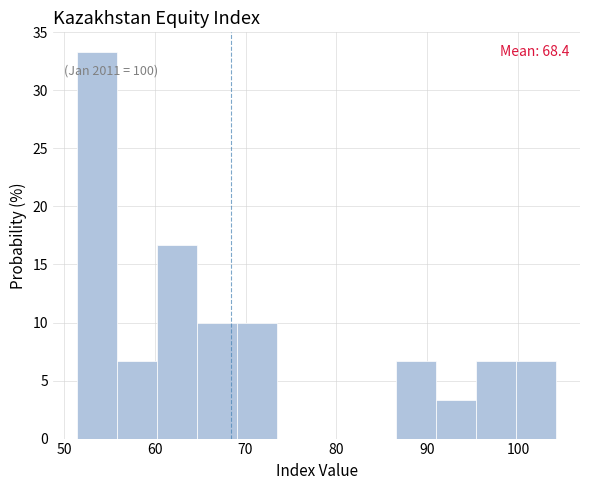

Which range on the x-axis has the tallest bar?

51 to 56